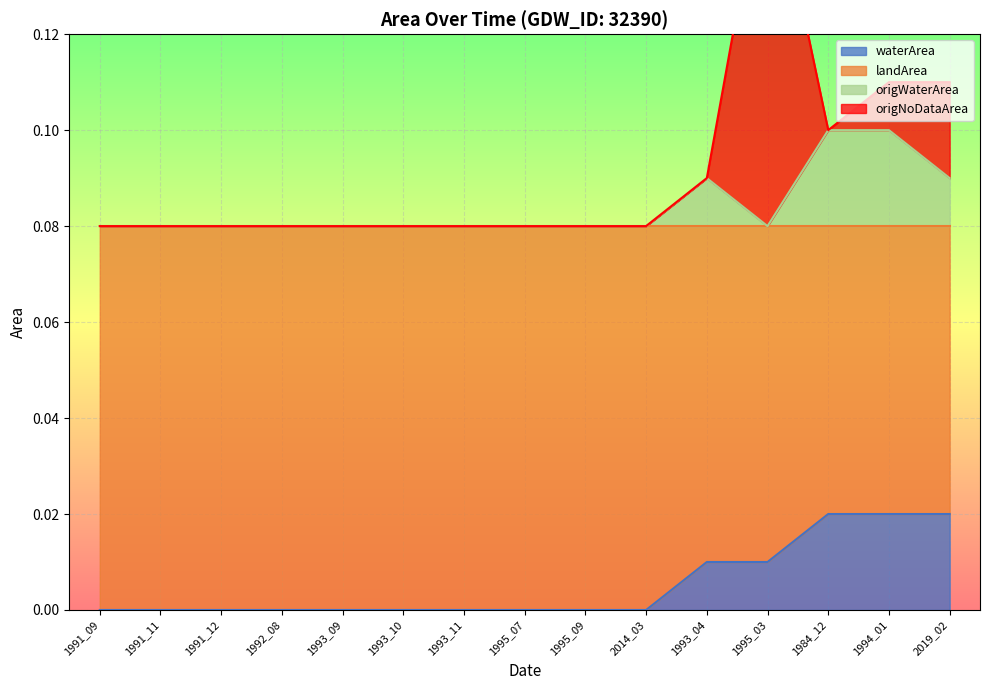

Is it true that waterArea equals 0.0 at 1993_04?

True